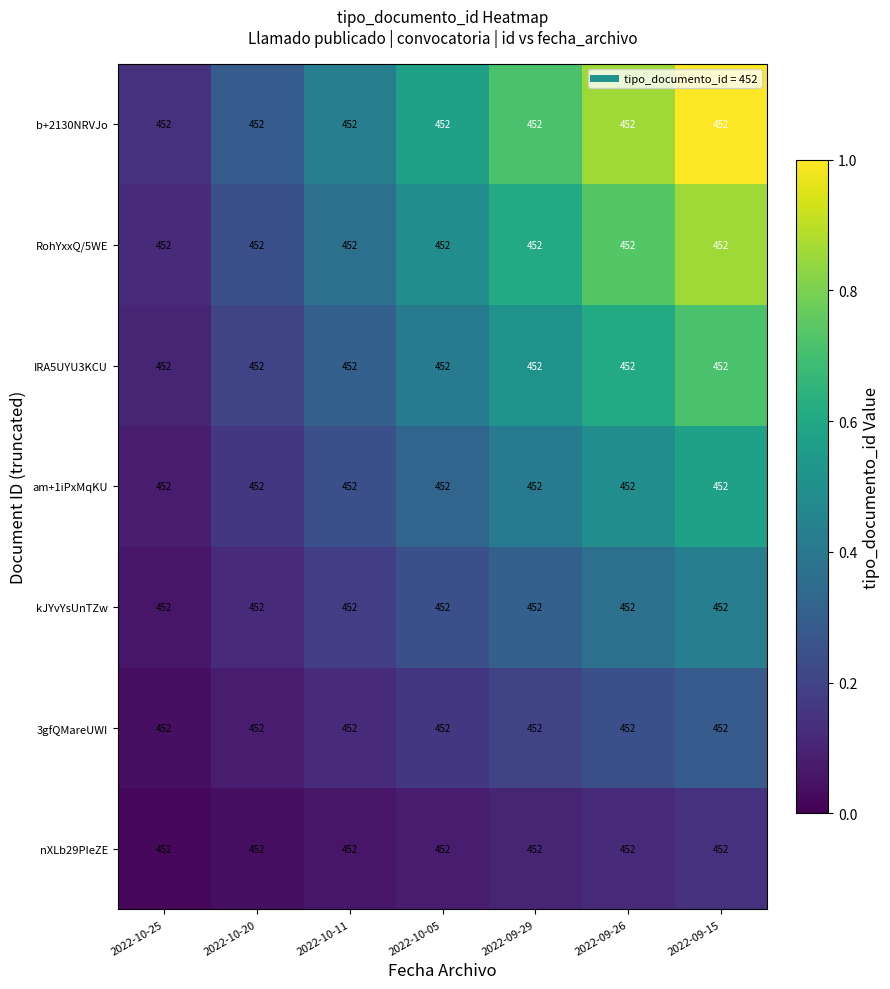

Count the b+2130NRVJo values in the range 0 to 1.

7